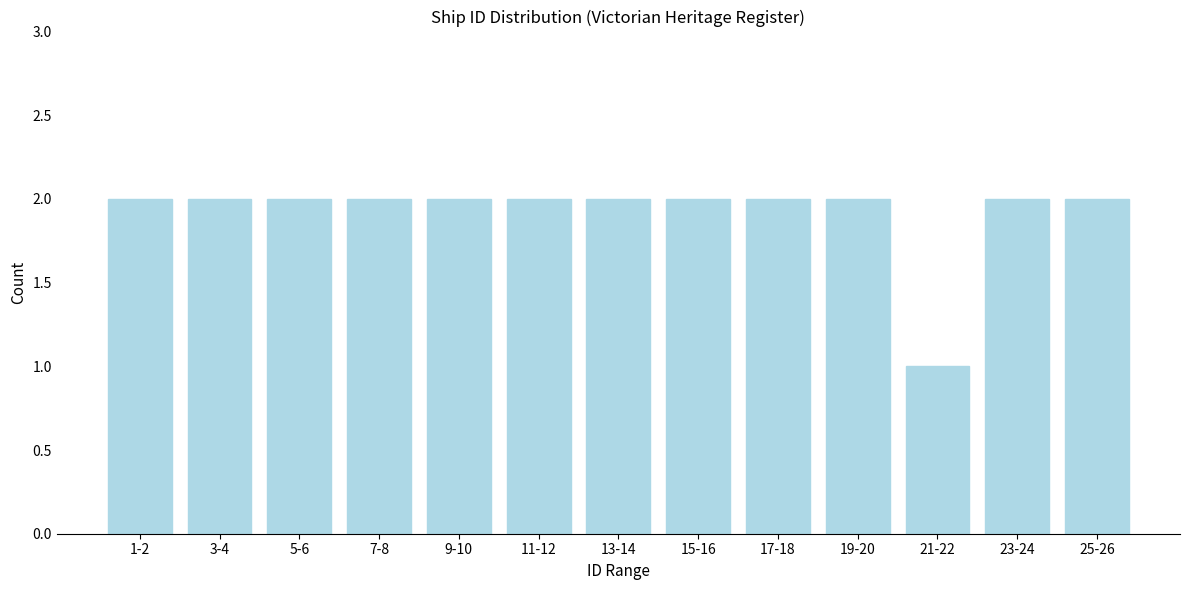

Reading left to right, list all the values displayed in this chart.

1-2=2	3-4=2	5-6=2	7-8=2	9-10=2	11-12=2	13-14=2	15-16=2	17-18=2	19-20=2	21-22=1	23-24=2	25-26=2